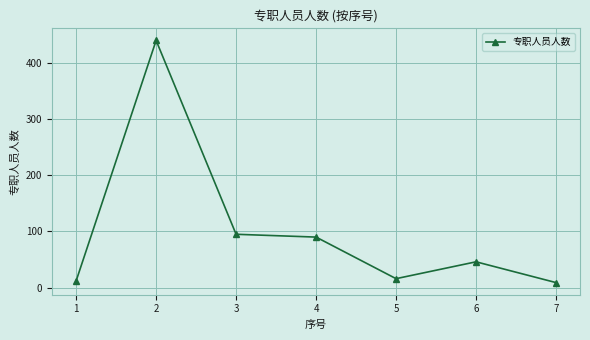

What is the smallest value displayed?

9